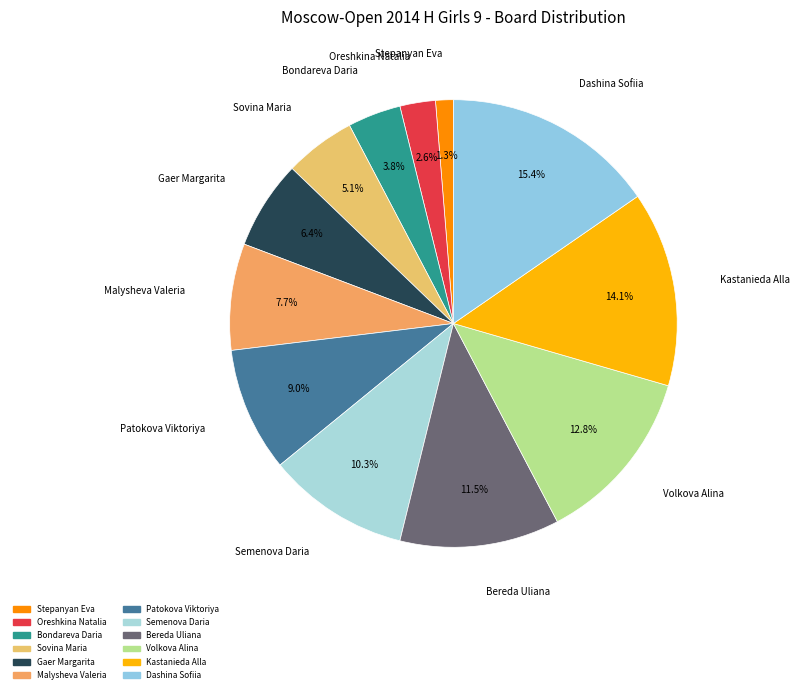

What percentage is the Gaer Margarita slice, to the nearest percent?

6%